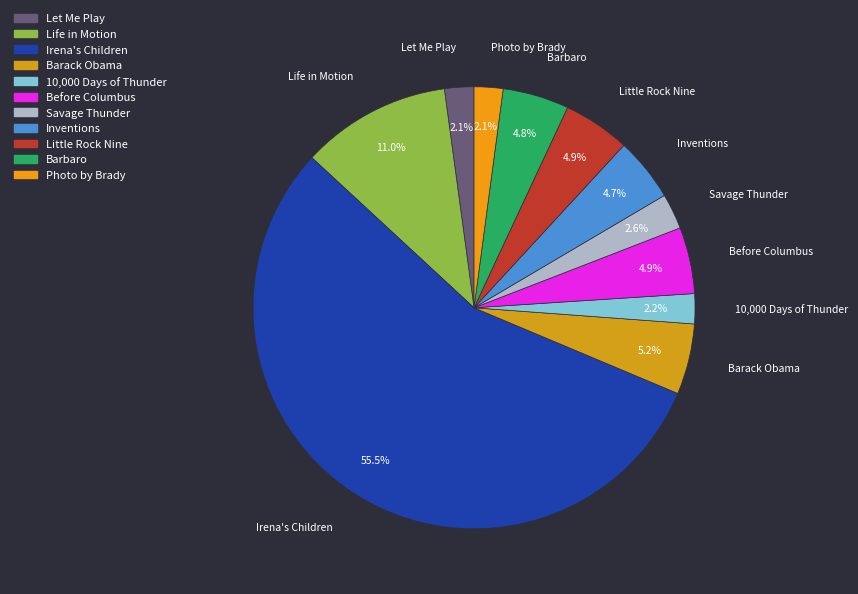

What percentage do Irena's Children and Barack Obama together represent?

60.7%